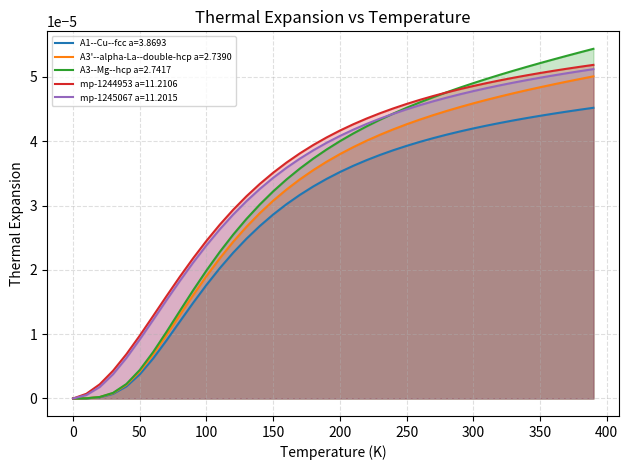

Which series has the largest range (max minus min)?

A3--Mg--hcp a=2.7417